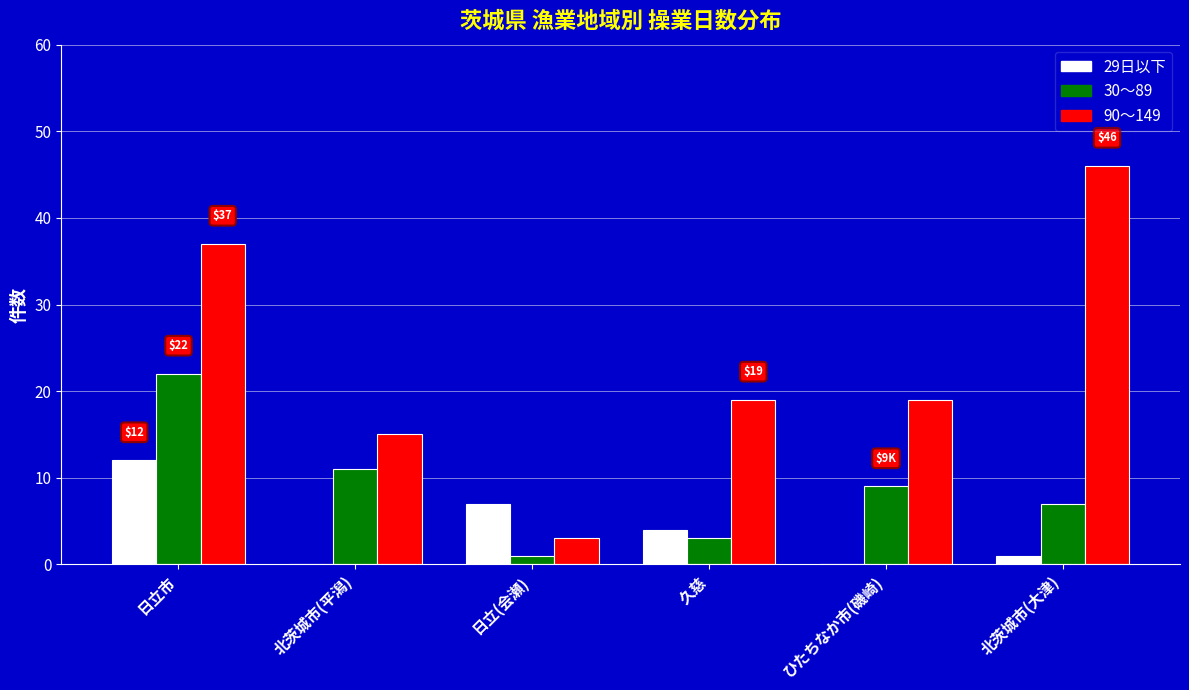

What is the sum of all 29日以下 values?

24